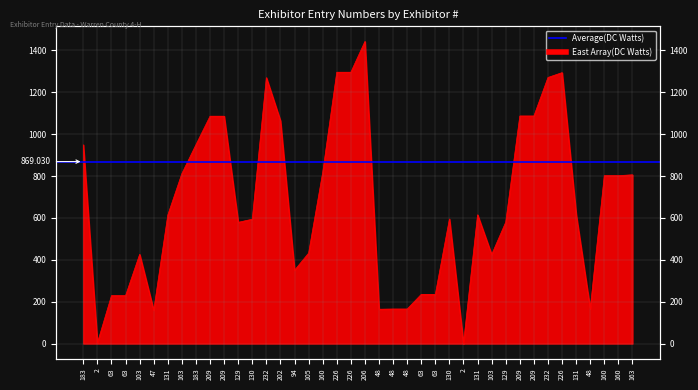

List the labels in order of value, largest first.

206, 226, 226, 226, 232, 232, 209, 209, 209, 209, 202, 183, 183, 160, 163, 163, 160, 160, 131, 131, 131, 130, 130, 129, 129, 105, 103, 103, 94, 63, 63, 63, 63, 48, 48, 48, 48, 47, 2, 2